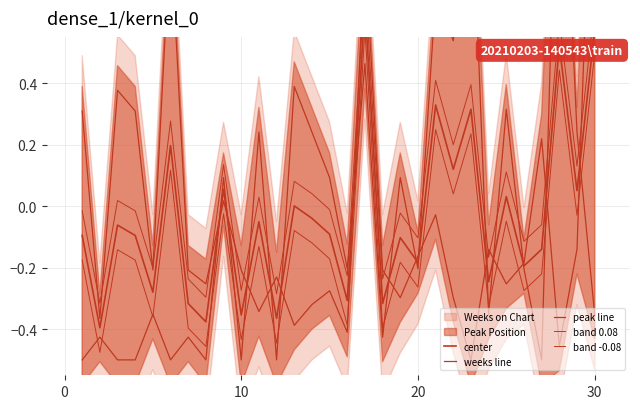

What is the value of the band -0.08 point at the 13th from the left?

-0.1